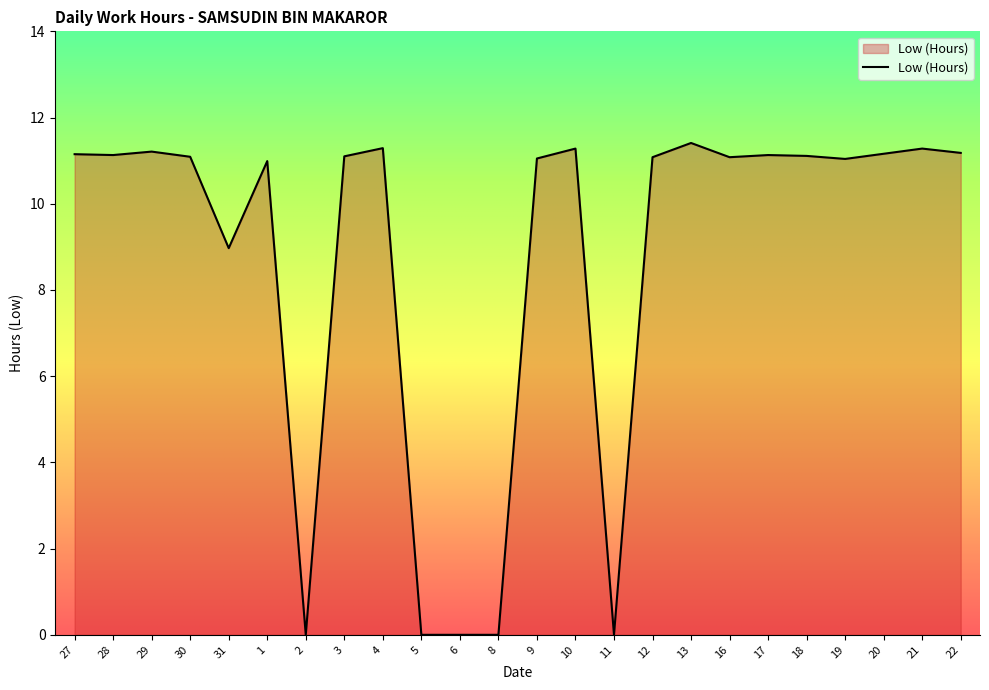

What position from the right is 3?

17